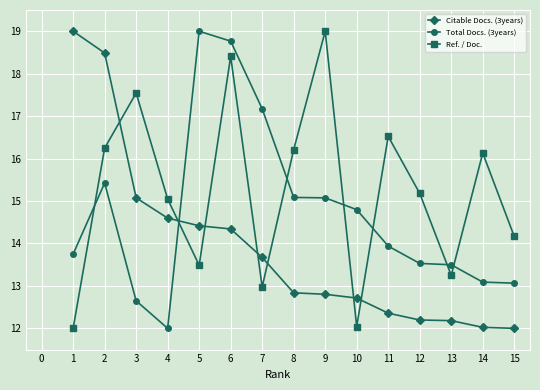

At 7, list the series in order from largest to smallest.

Total Docs. (3years), Citable Docs. (3years), Ref. / Doc.